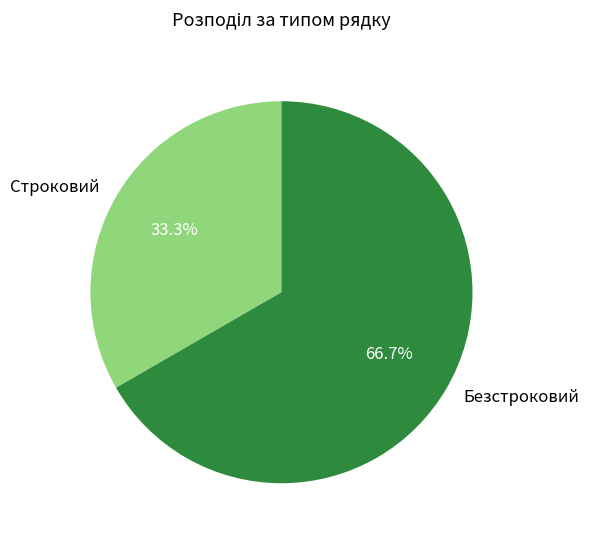

Rank the categories by value from highest to lowest.

Безстроковий, Строковий